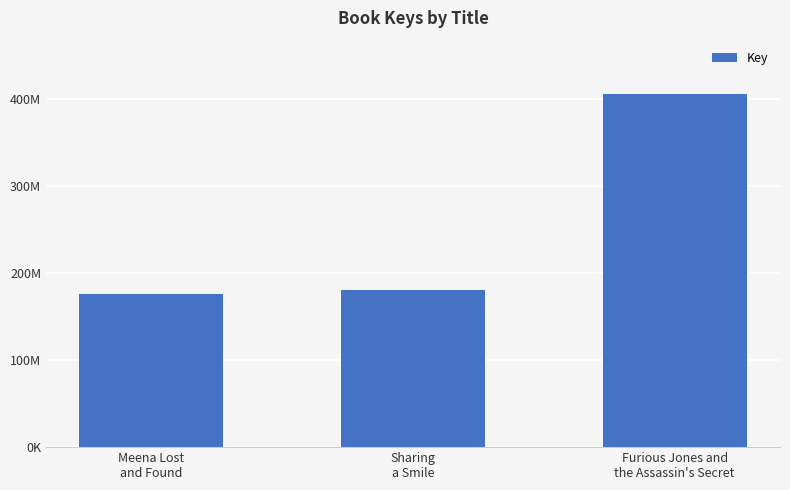

Does the chart contain any negative values?

No